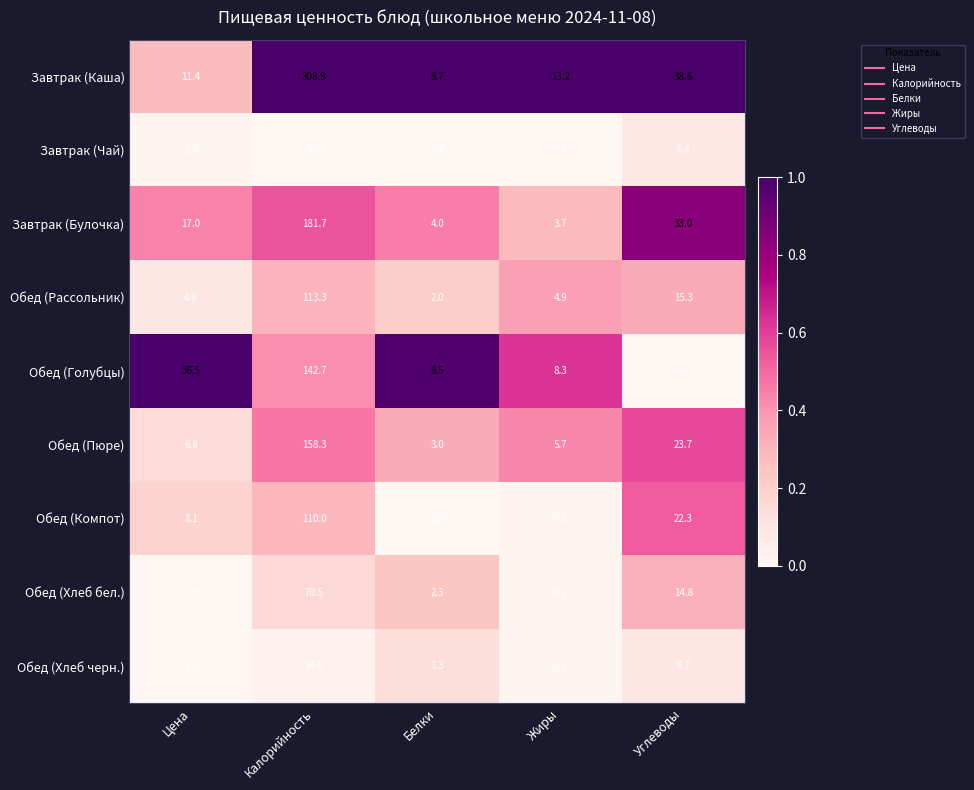

At which label is Обед (Рассольник) closest to 57?

Углеводы